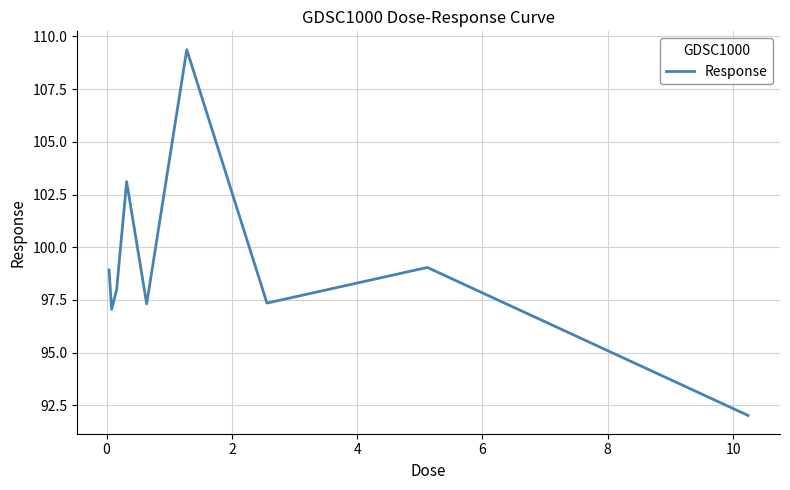

What is the difference between the maximum and minimum values?

17.4